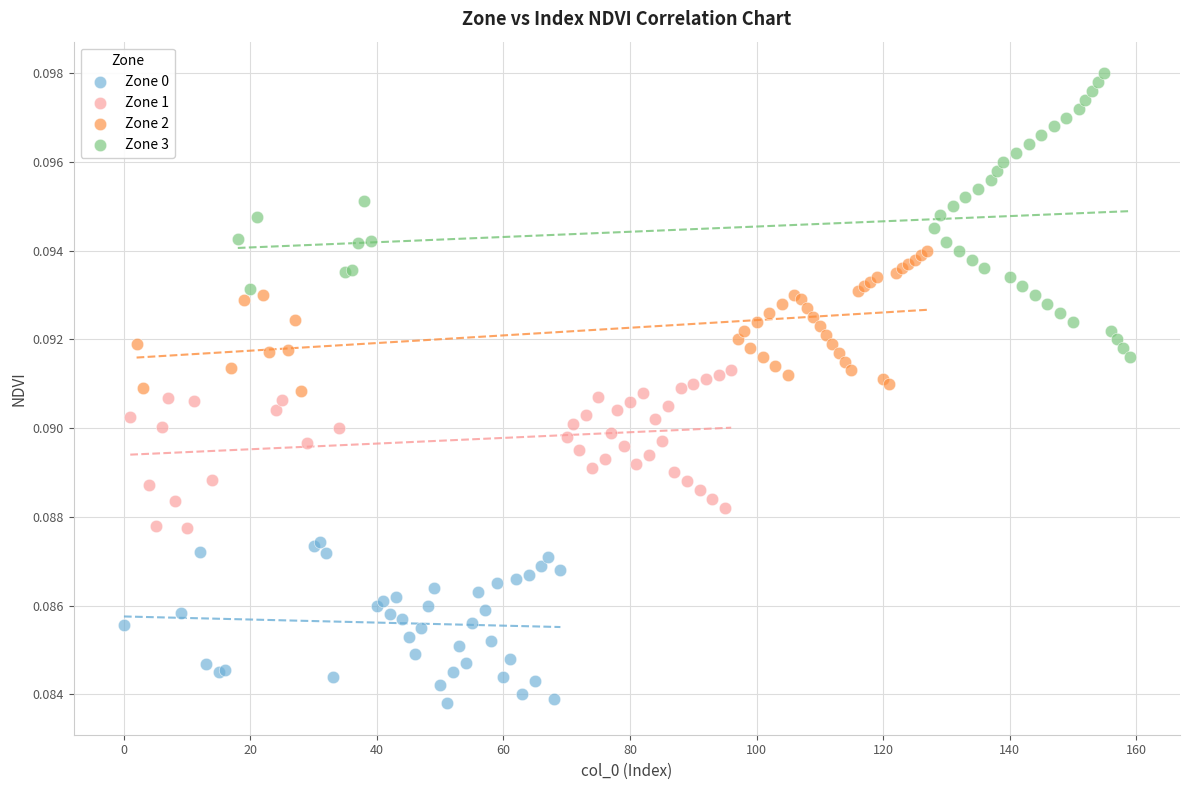

Which series contains the highest Y value?

Zone 3